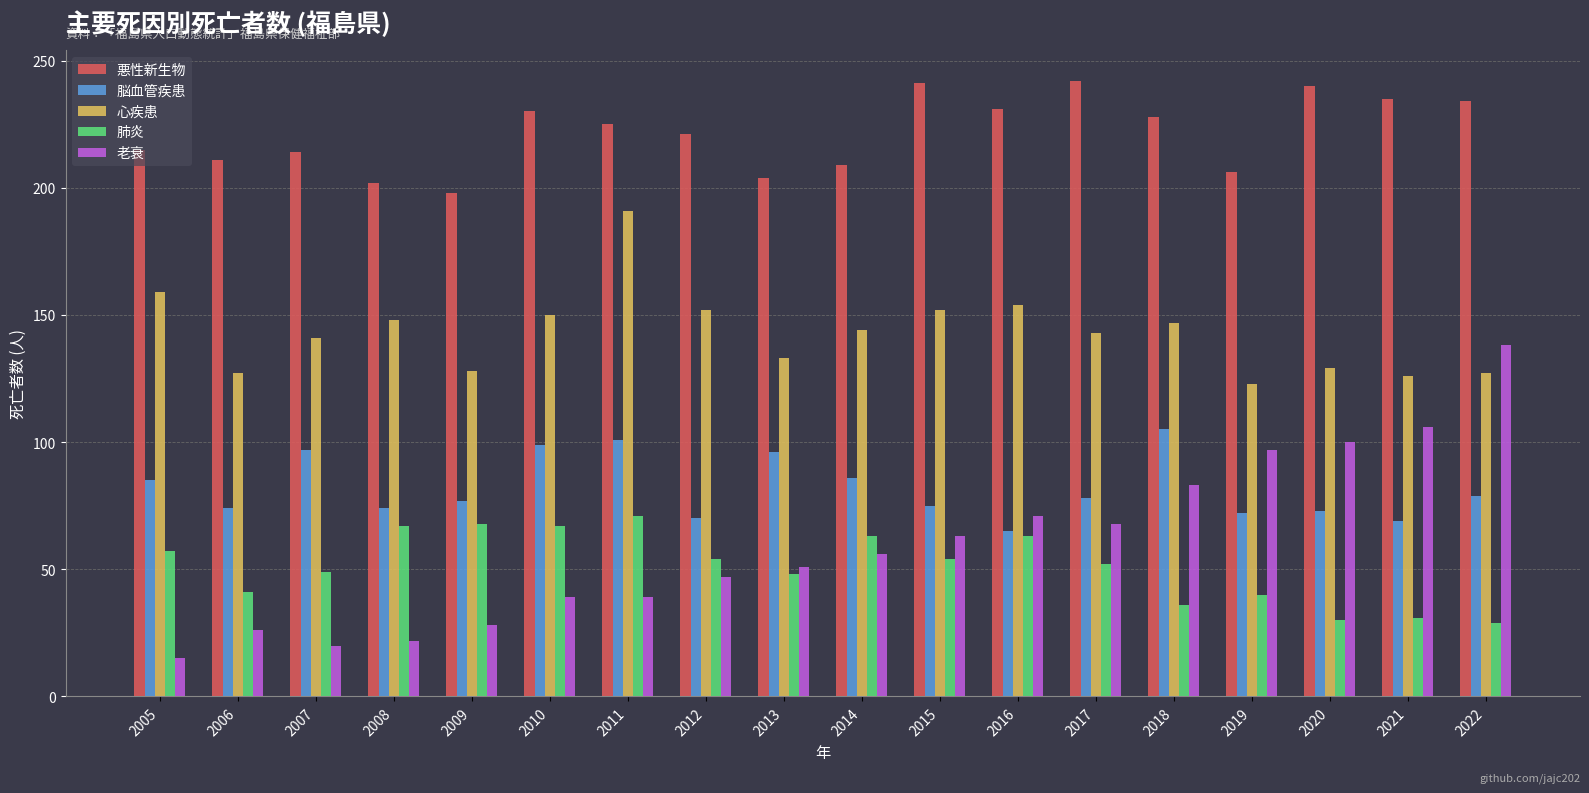

What is the difference between the highest and lowest values at 2009?

170